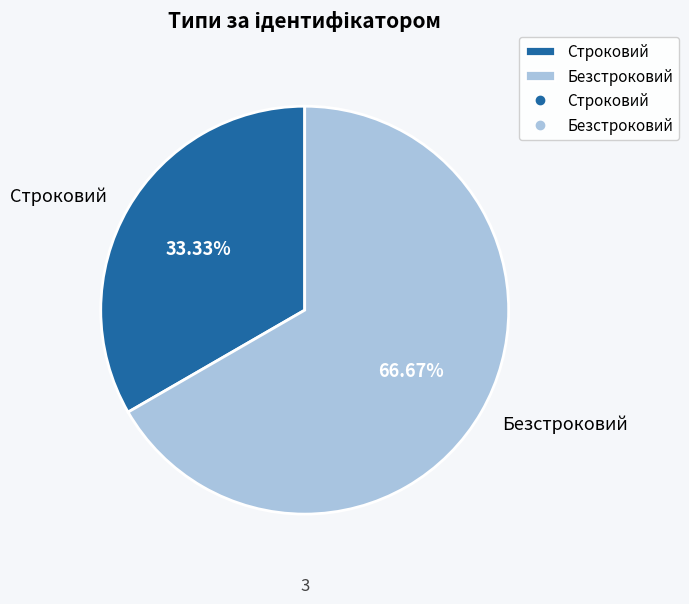

What is the largest slice in the pie chart?

Безстроковий